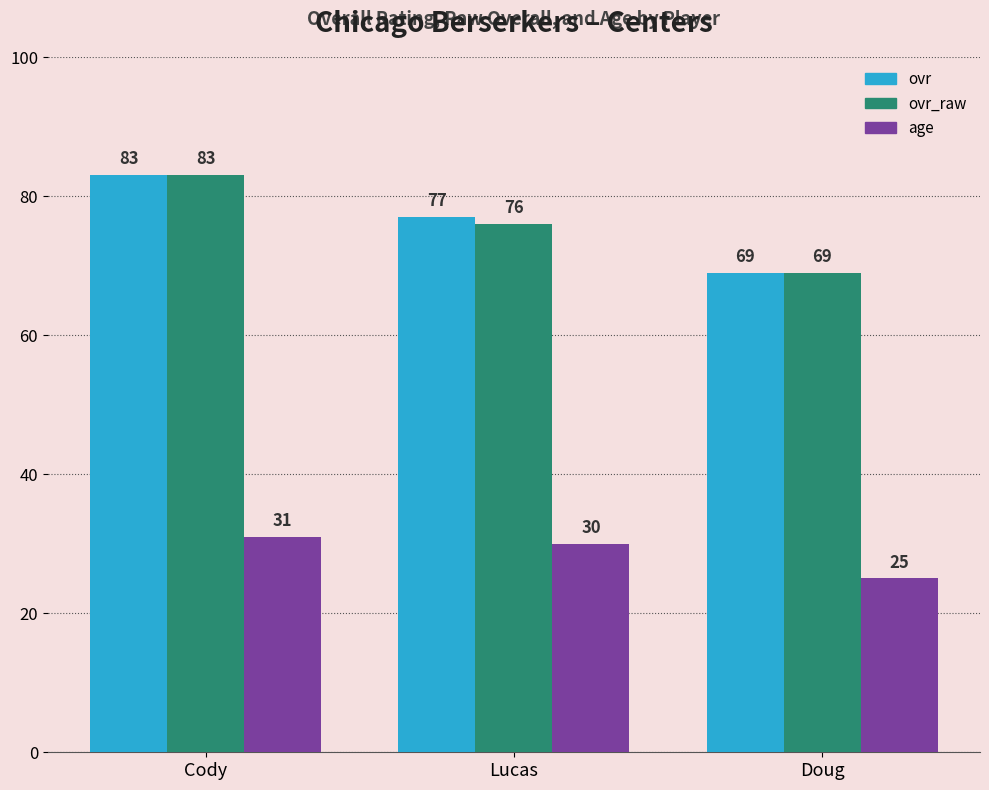

What is the difference between the maximum and minimum values in the ovr_raw series?

14